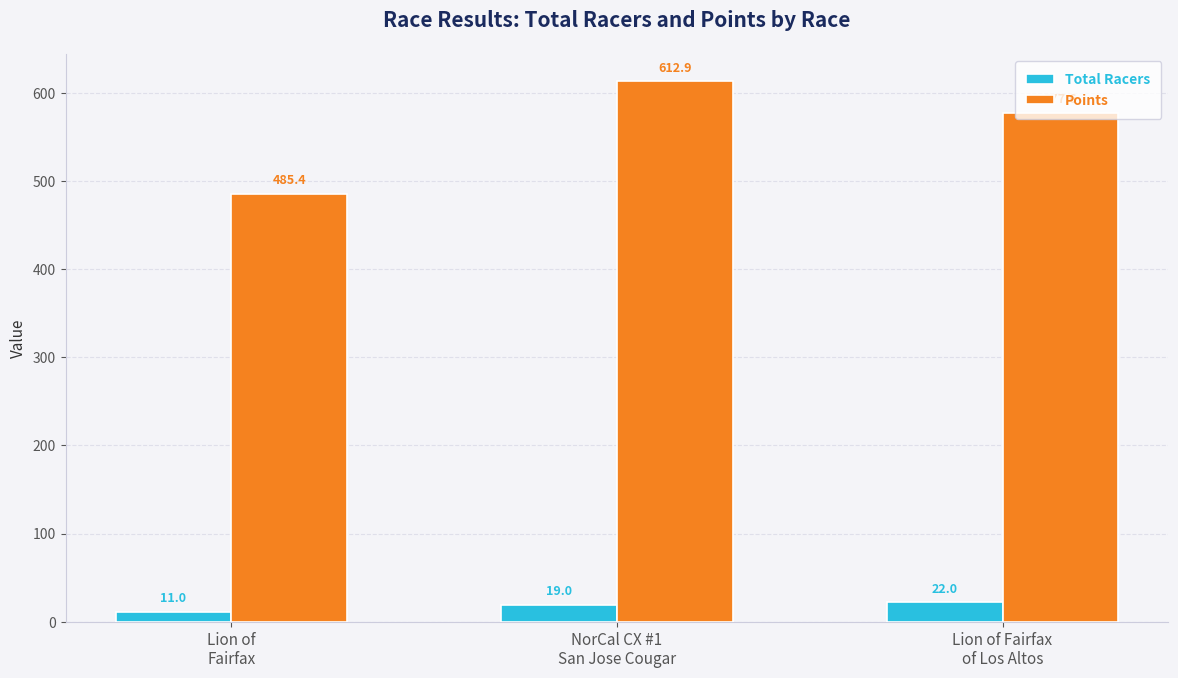

List the series in order of their peak value, lowest first.

Total Racers, Points